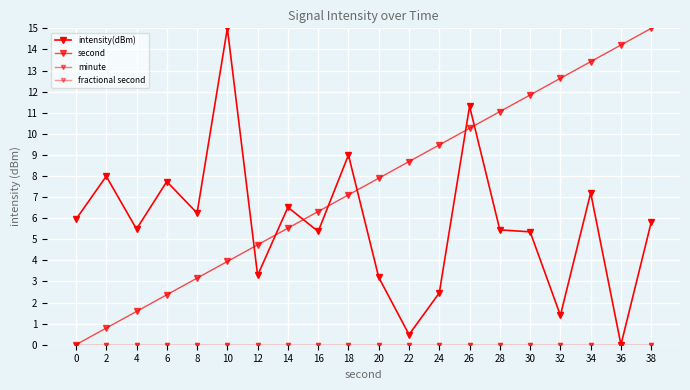

What is the total value across all series at 38?

20.8